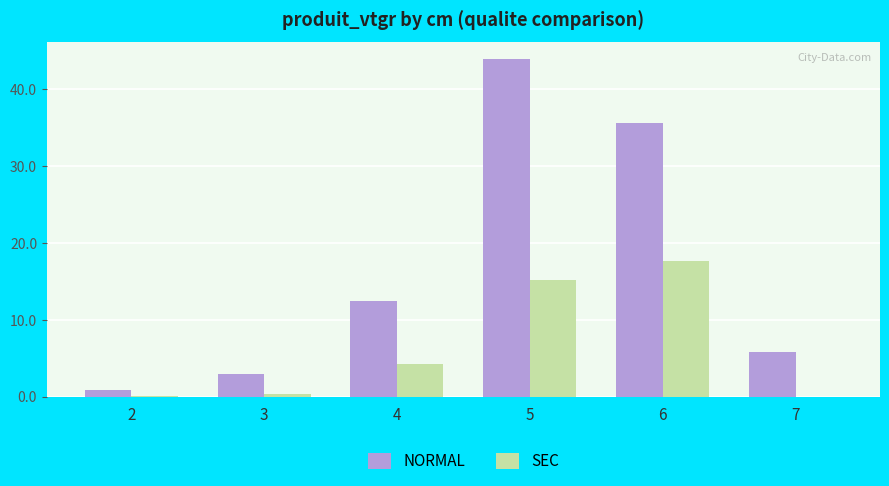

What is the spread (max minus min) of values at 7?

5.9